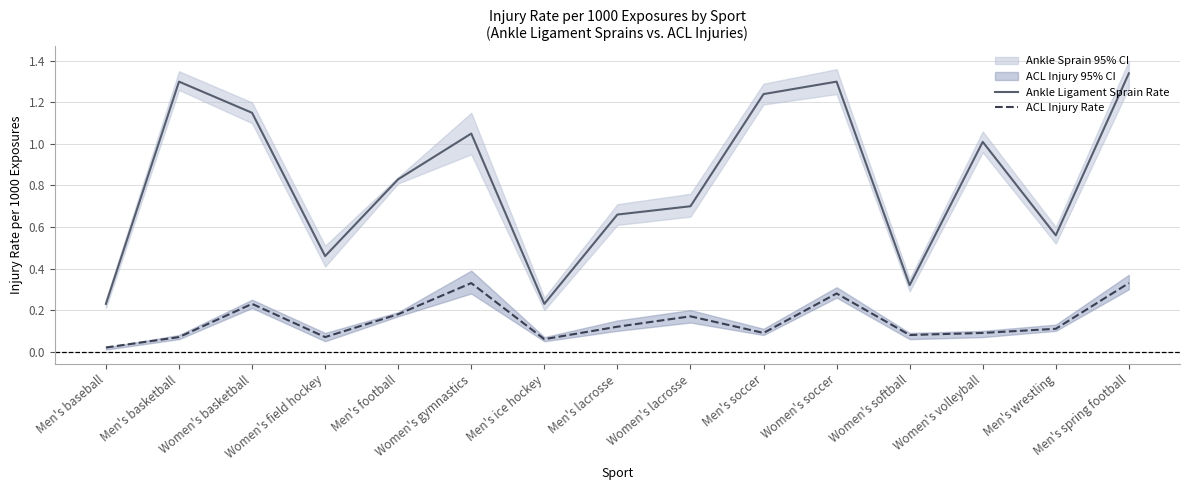

Reading left to right, extract all data points from this chart.

Ankle Ligament Sprain Rate: Men's baseball=0.2	Men's basketball=1.3	Women's basketball=1.1	Women's field hockey=0.5	Men's football=0.8	Women's gymnastics=1.1	Men's ice hockey=0.2	Men's lacrosse=0.7	Women's lacrosse=0.7	Men's soccer=1.2	Women's soccer=1.3	Women's softball=0.3	Women's volleyball=1.0	Men's wrestling=0.6	Men's spring football=1.3
ACL Injury Rate: Men's baseball=0.0	Men's basketball=0.1	Women's basketball=0.2	Women's field hockey=0.1	Men's football=0.2	Women's gymnastics=0.3	Men's ice hockey=0.1	Men's lacrosse=0.1	Women's lacrosse=0.2	Men's soccer=0.1	Women's soccer=0.3	Women's softball=0.1	Women's volleyball=0.1	Men's wrestling=0.1	Men's spring football=0.3